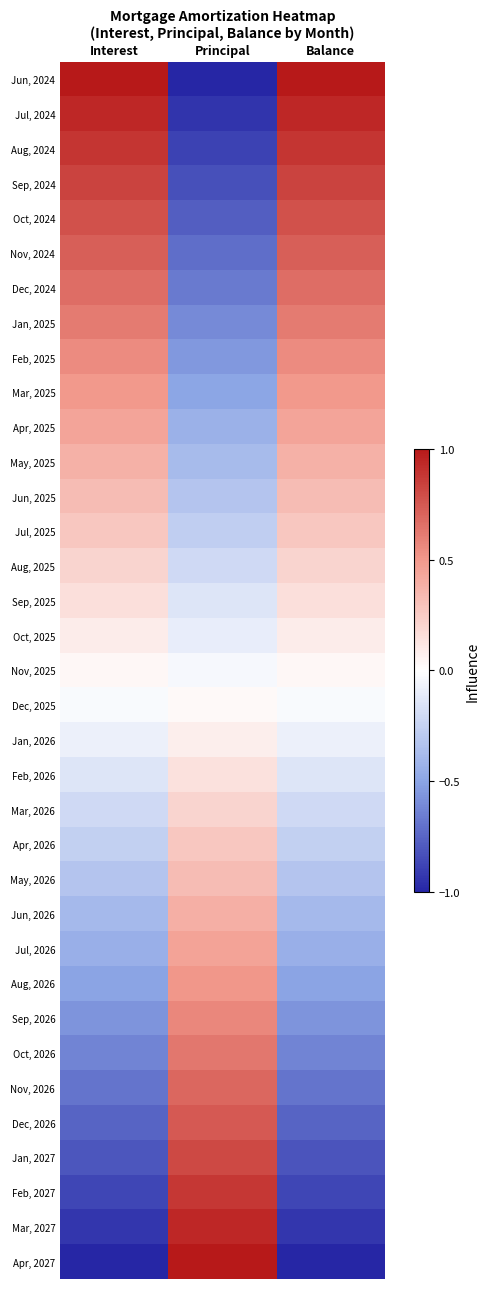

Count the number of categories in the chart.

3